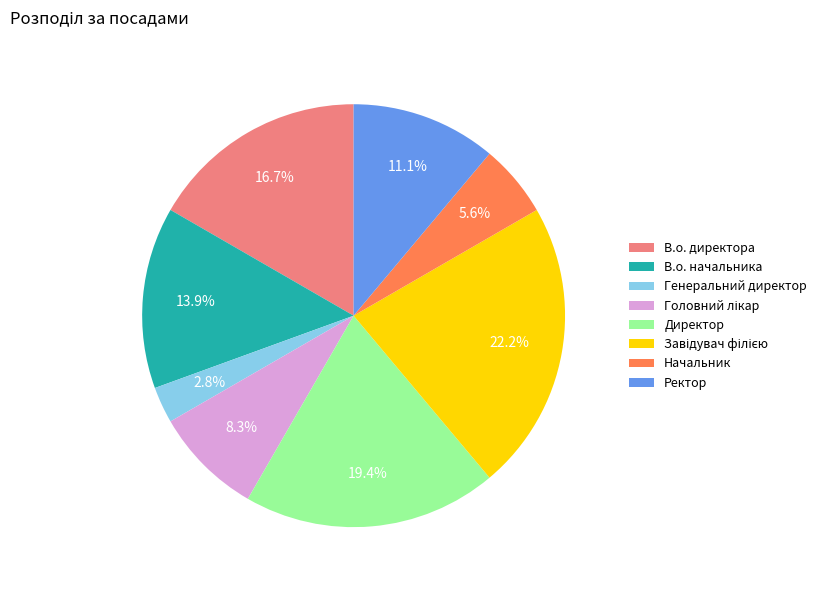

Which category has the smallest portion of the pie?

Генеральний директор